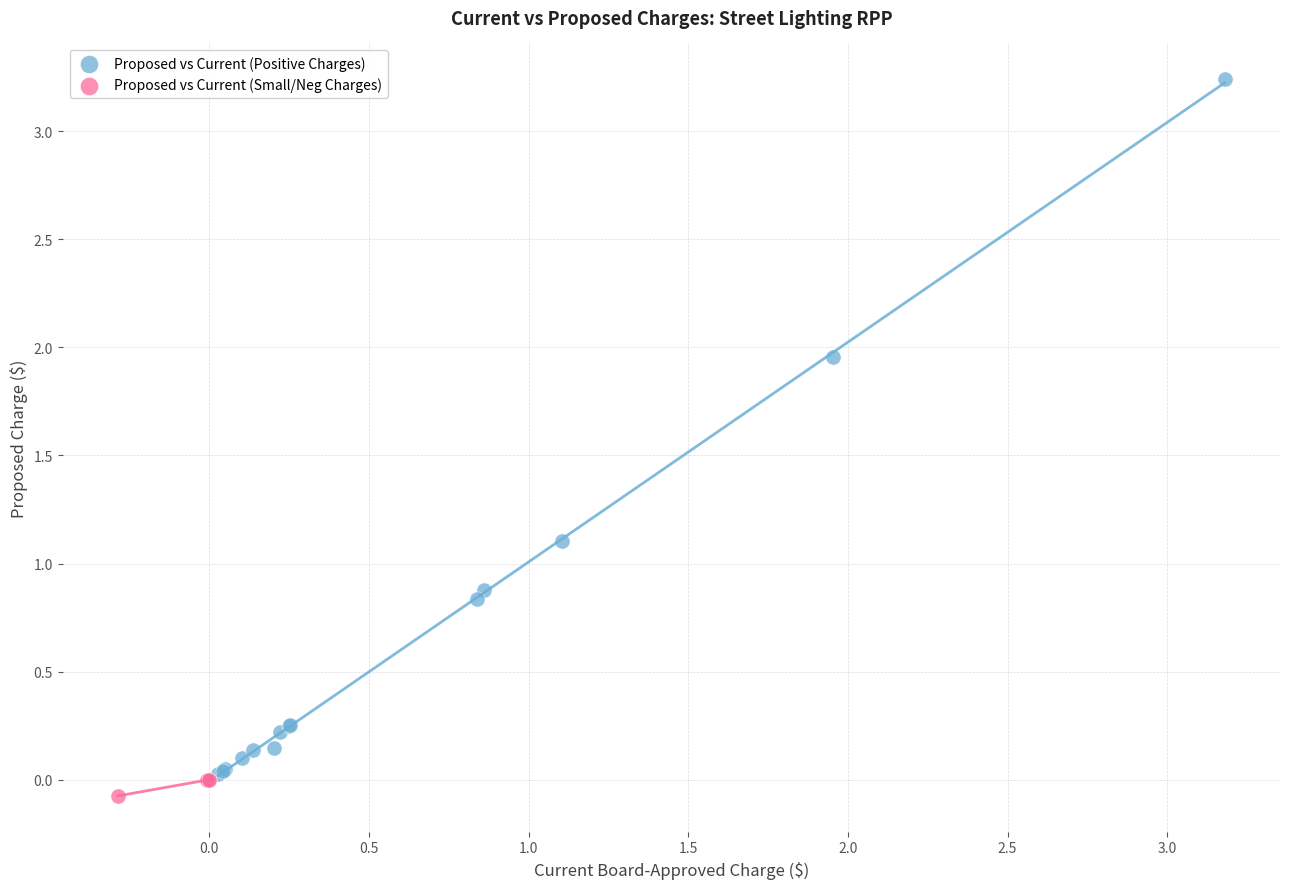

Which series has the widest spread of Y values?

Proposed vs Current (Positive Charges)